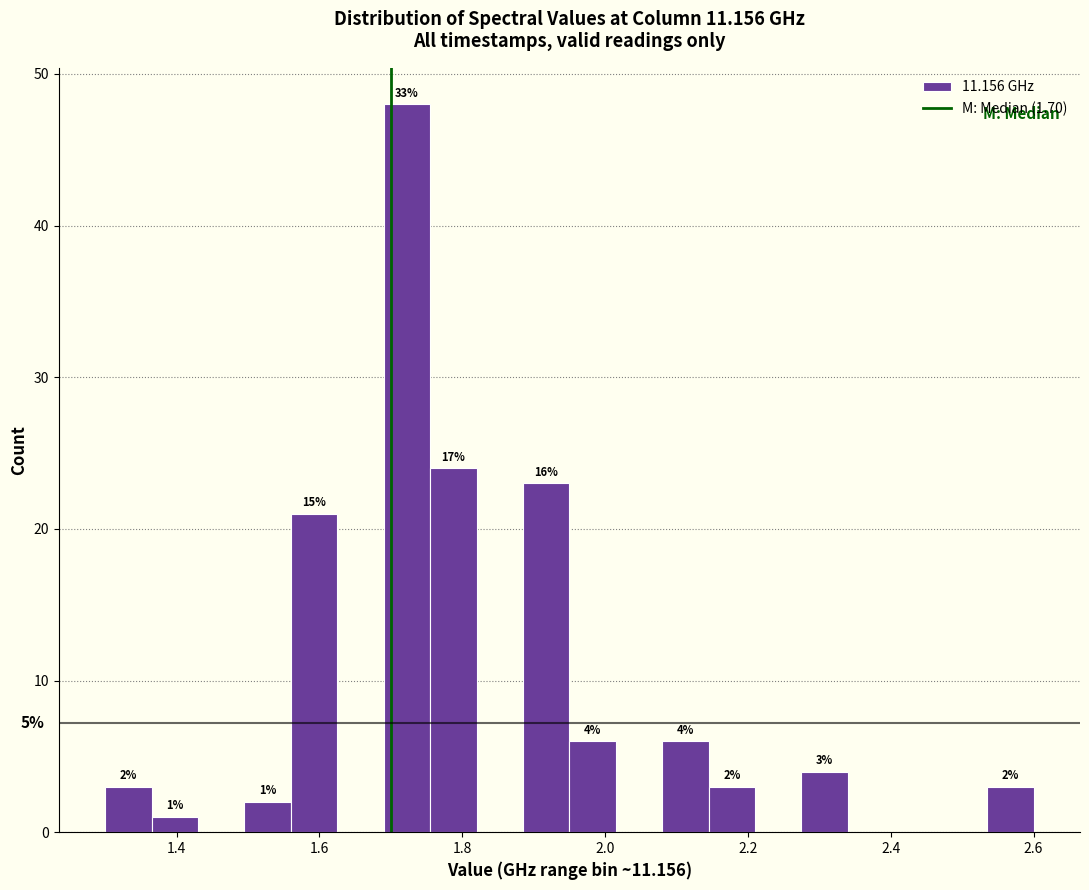

Around what value on the x-axis is the tallest bar? Give the approximate position of its centre, as read against the axis.

1.72